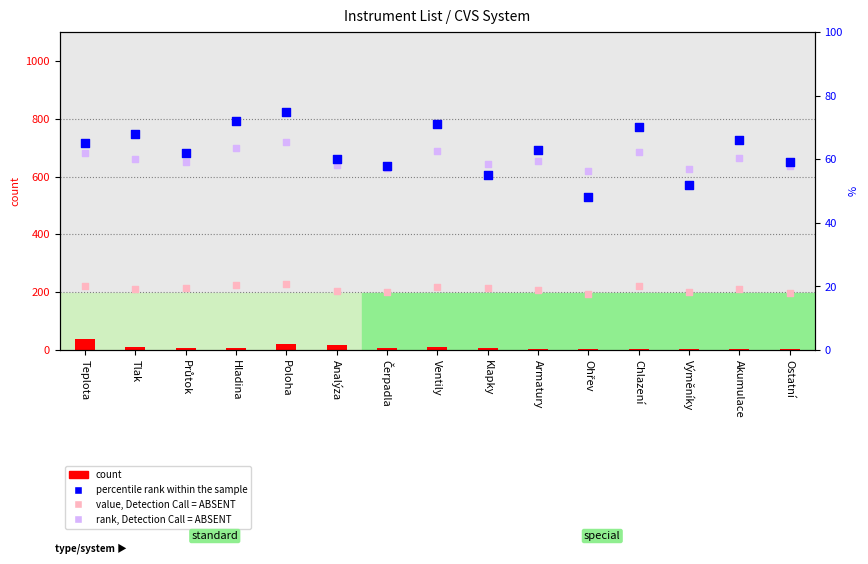

Which series contains the highest Y value?

rank, Detection Call = ABSENT